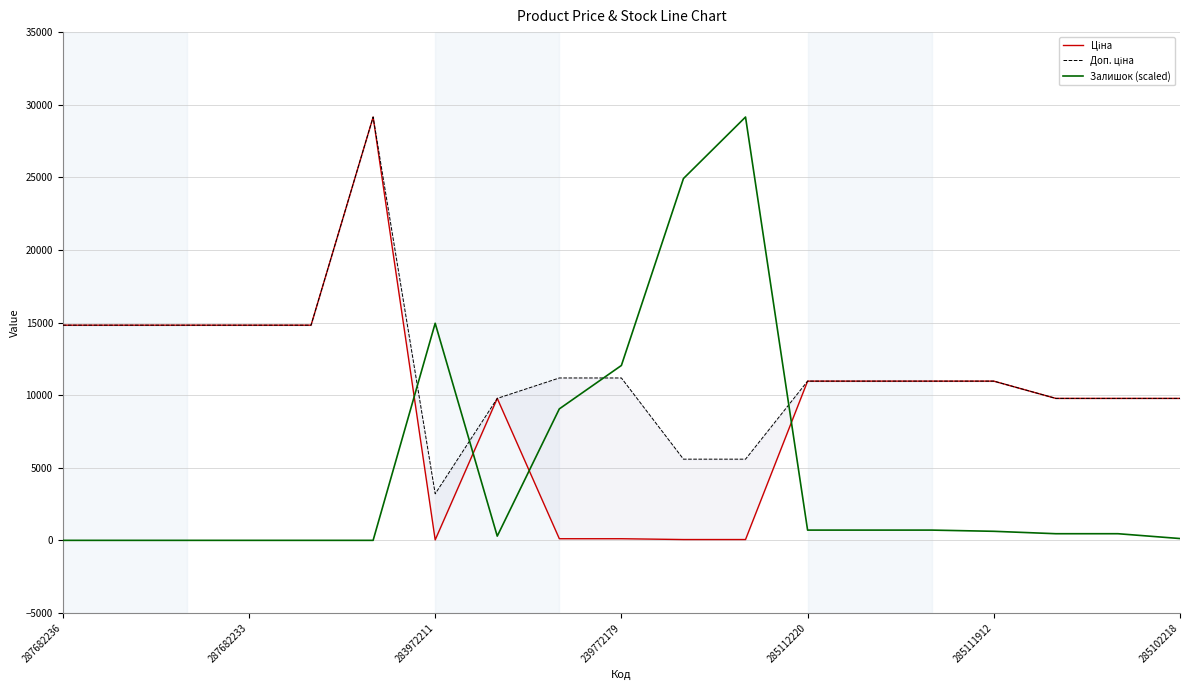

What is the maximum value for Залишок (scaled)?

29152.3